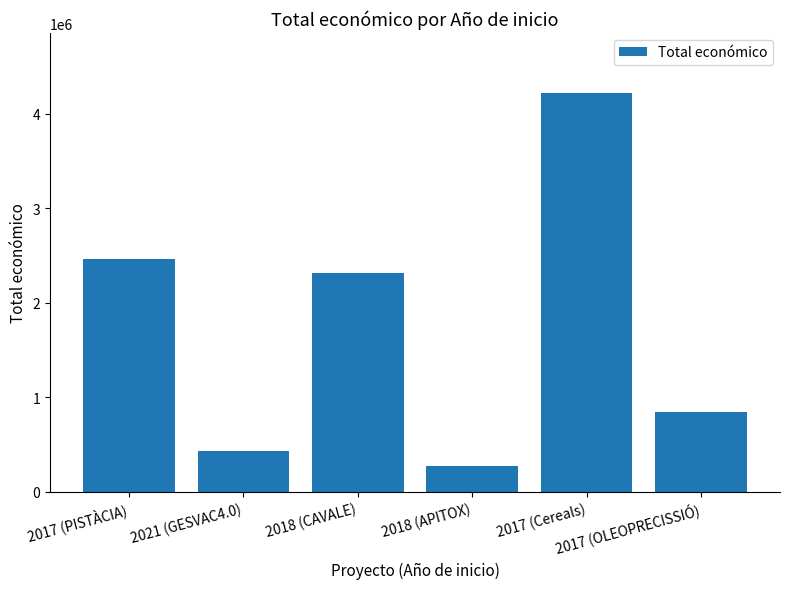

The value at 2021 (GESVAC4.0) is 746217. True or false?

False